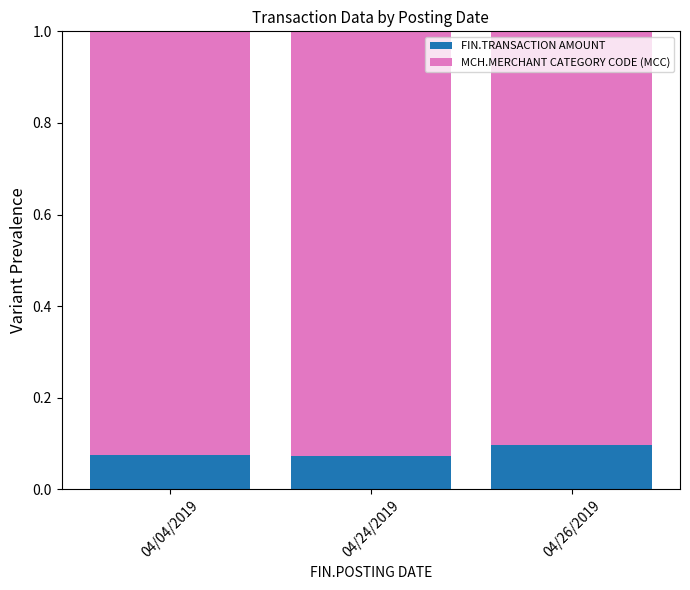

What is the total value across all series at 04/04/2019?

1.0